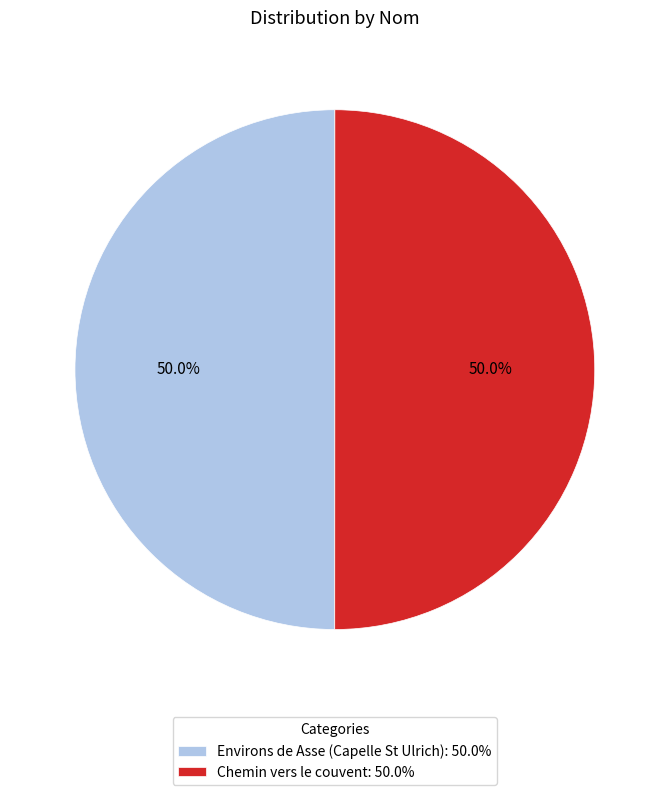

How many slices are in this pie chart?

2